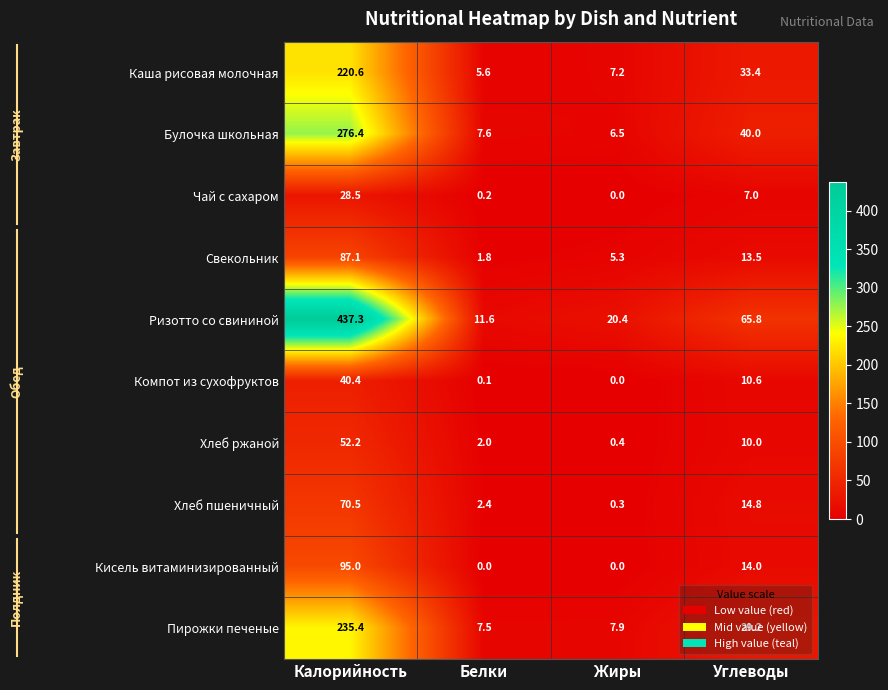

The Чай с сахаром series shows 0.2 at Белки. True or false?

True